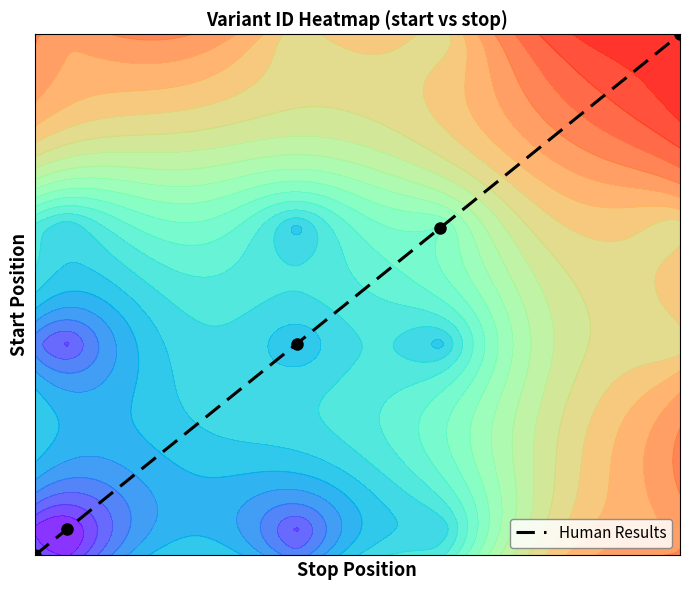

What is the difference between the maximum and minimum values?

8100